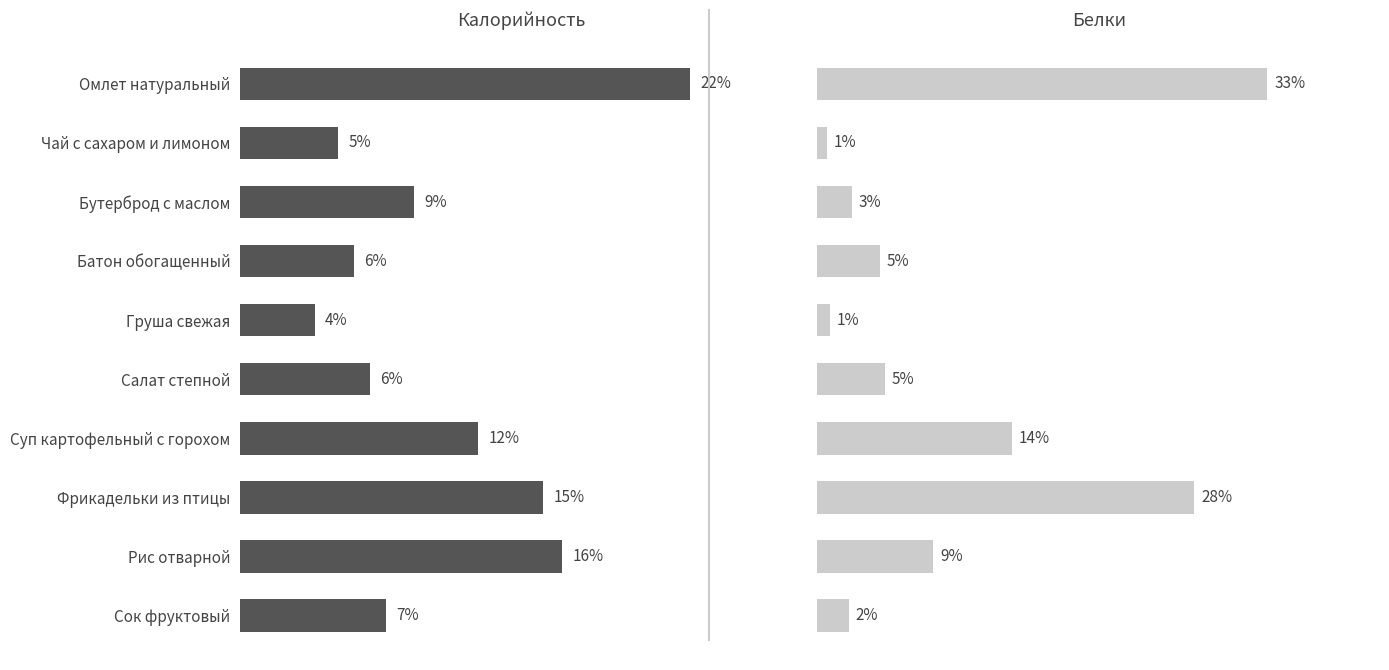

How many groups of bars are there?

10